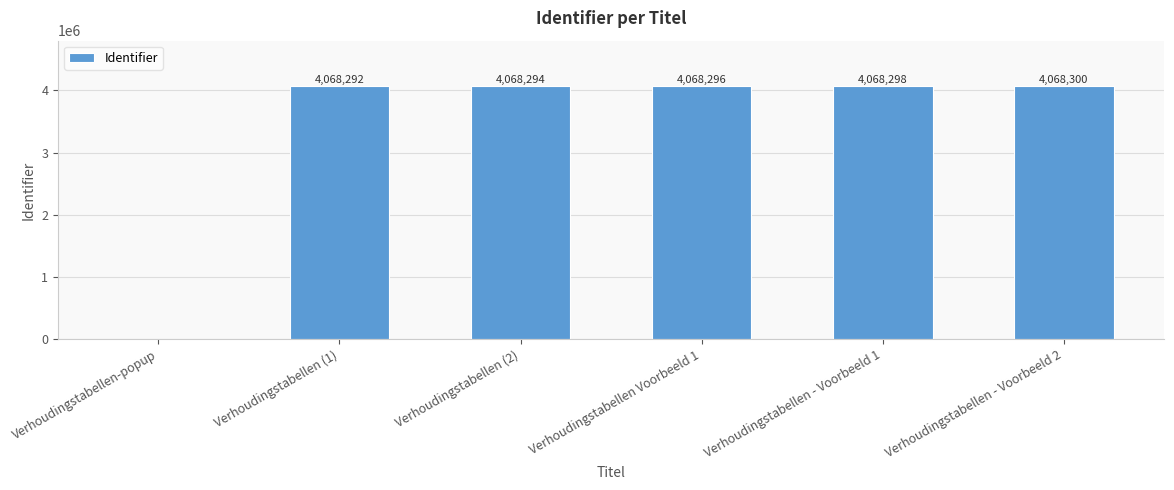

Reading right to left, transcribe all the data shown in this chart.

Verhoudingstabellen - Voorbeeld 2=4068300	Verhoudingstabellen - Voorbeeld 1=4068298	Verhoudingstabellen Voorbeeld 1=4068296	Verhoudingstabellen (2)=4068294	Verhoudingstabellen (1)=4068292	Verhoudingstabellen-popup=0